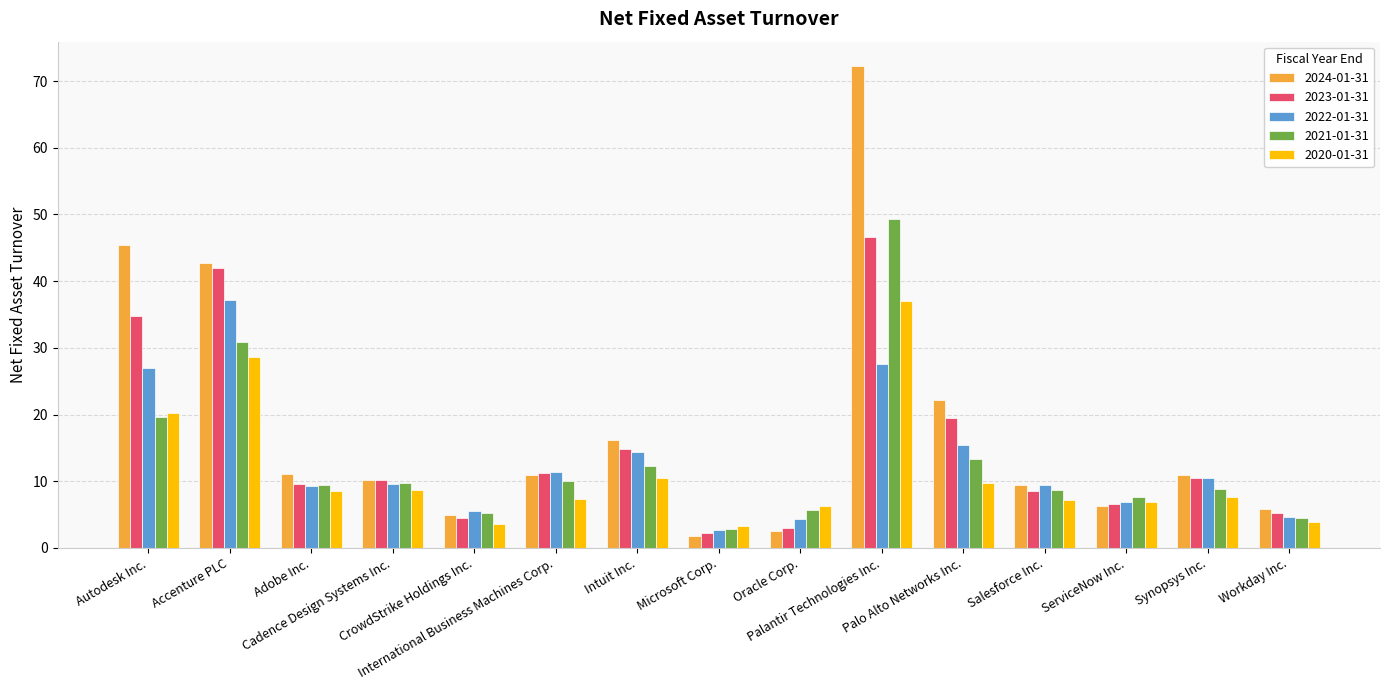

What is the total value across all series at International Business Machines Corp.?

51.0